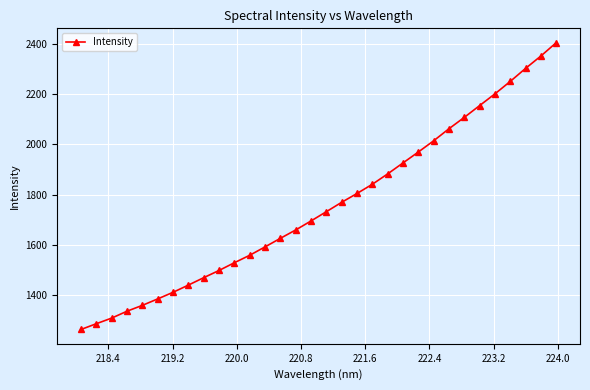

What is the greatest value displayed?

2403.9